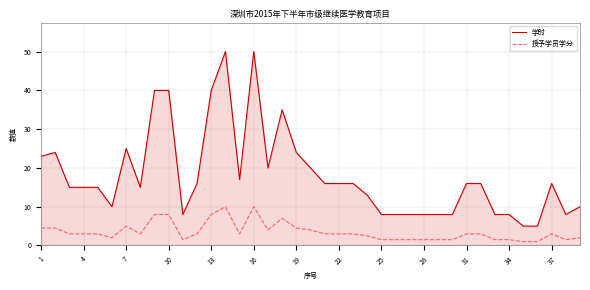

What is the difference between the maximum and minimum values in the 授予学员学分 series?

9.0